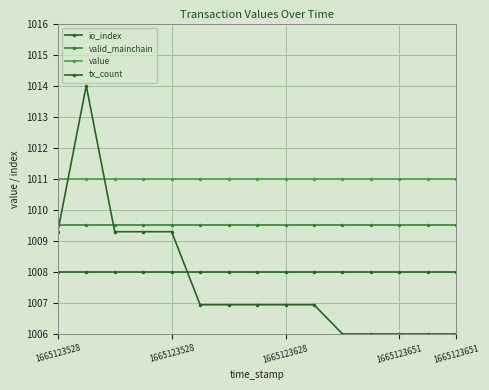

True or false: io_index and tx_count intersect in this chart.

True